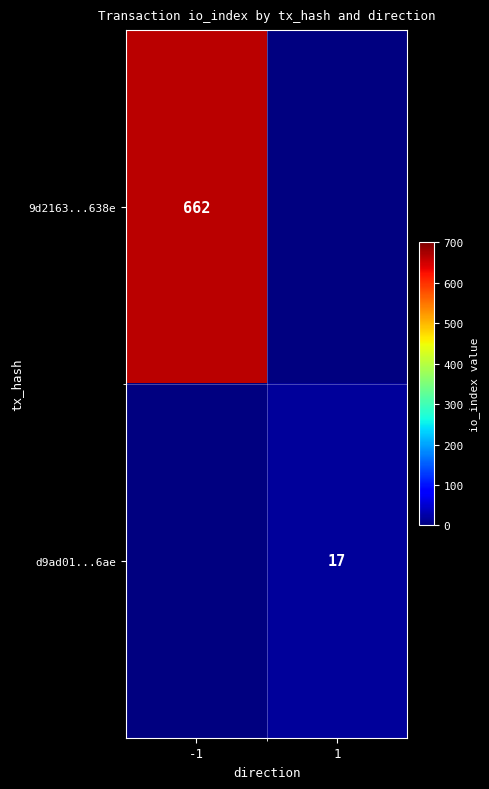

The d9ad01...6ae series shows 6 at 1. True or false?

False